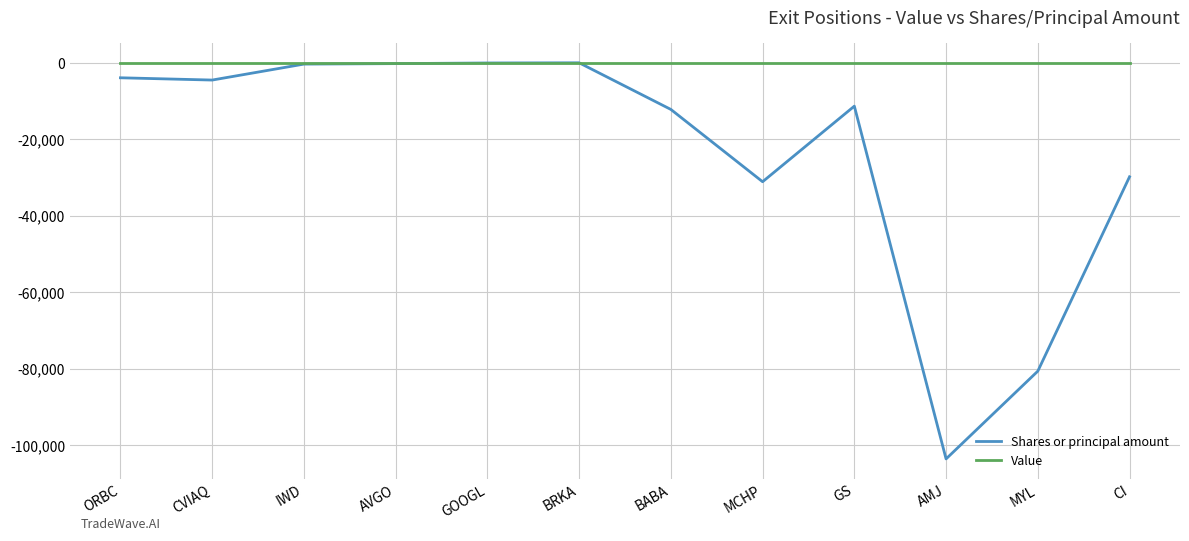

Between BRKA and MYL, which series saw the biggest shift?

Shares or principal amount